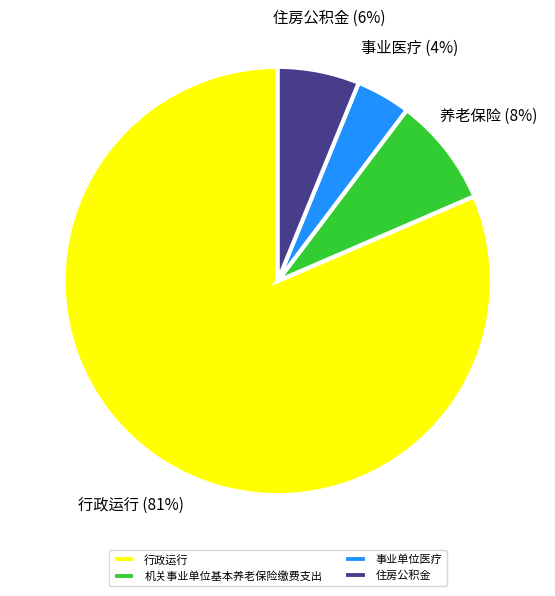

What is the majority slice?

行政运行